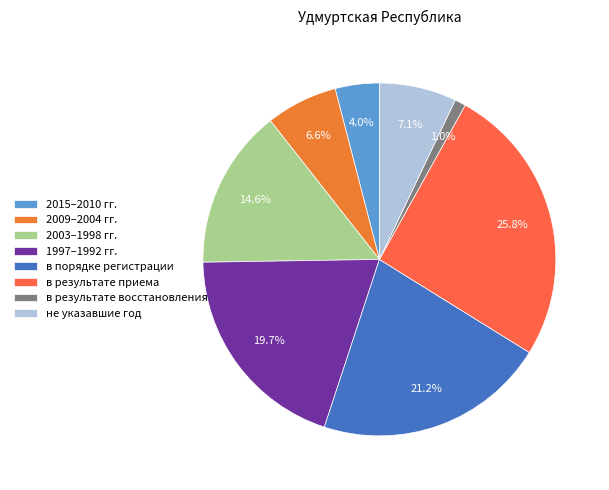

To the nearest percent, what is the difference between the largest and smallest slice percentages?

25%